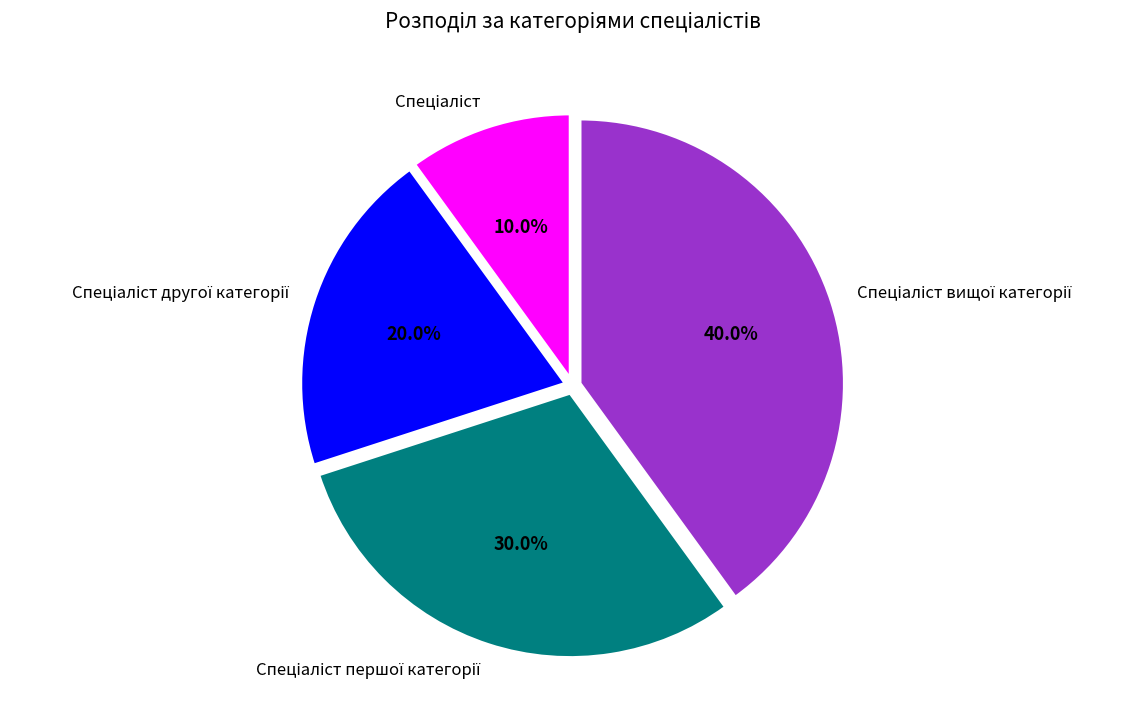

Is there any slice that represents more than half of the pie?

No